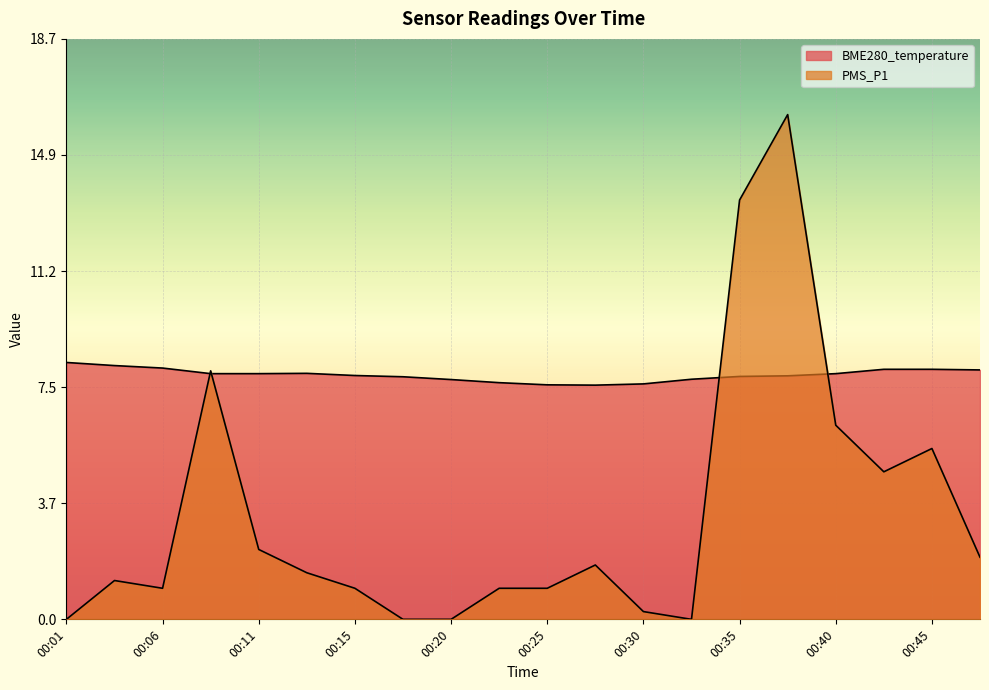

What is the spread (max minus min) of values at 00:40?

1.7